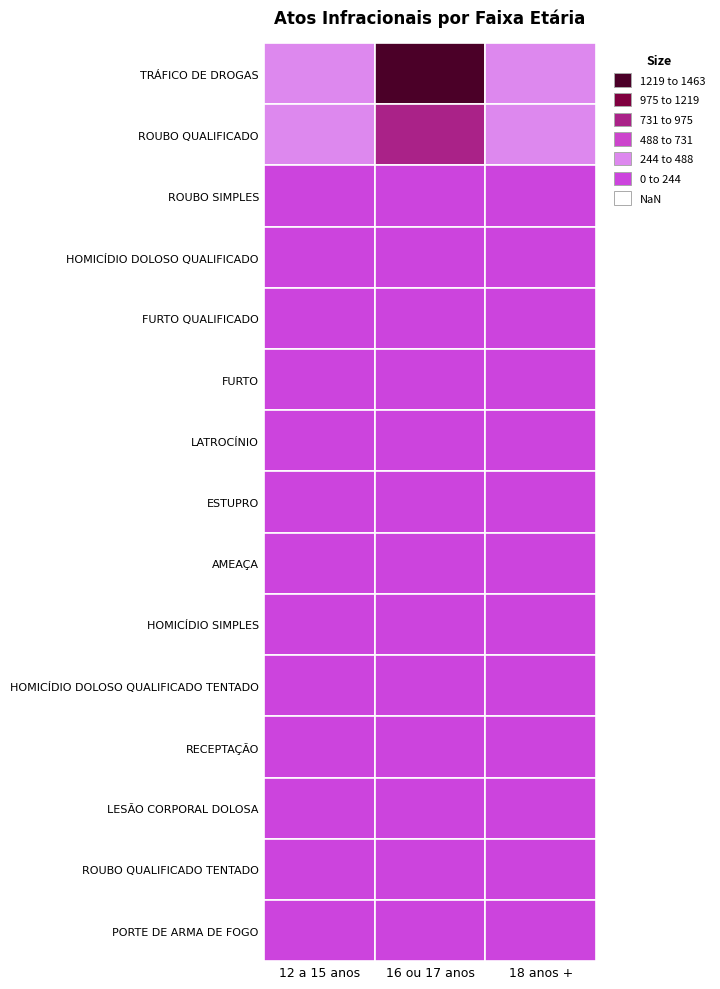

At how many categories does at least one series exceed 1151?

1